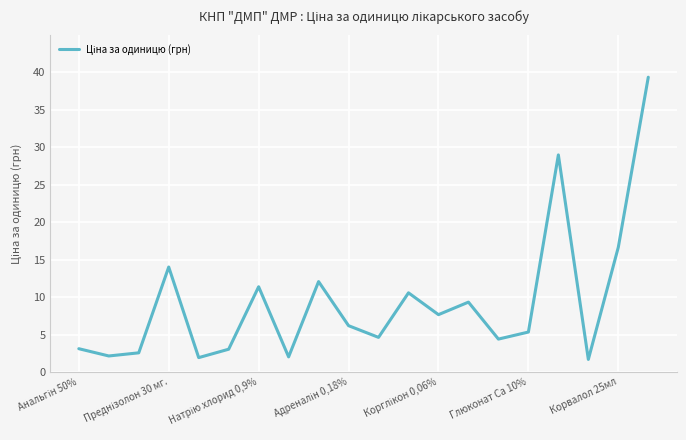

What is the greatest value displayed?

39.3